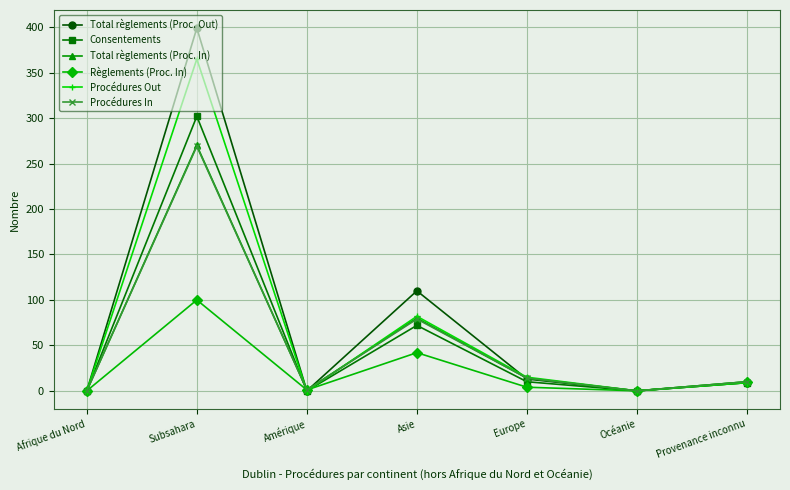

How many lines are shown in the chart?

6